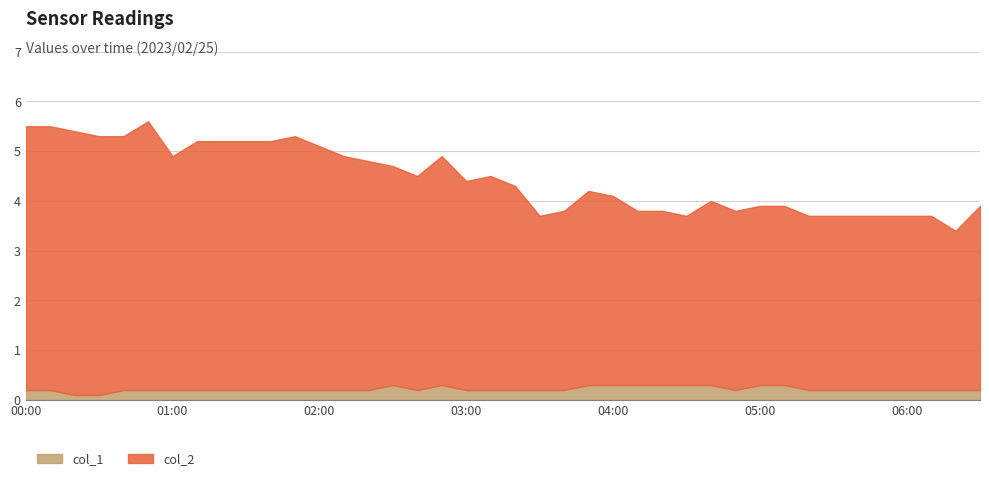

Does the chart display data point markers on the line(s)?

No